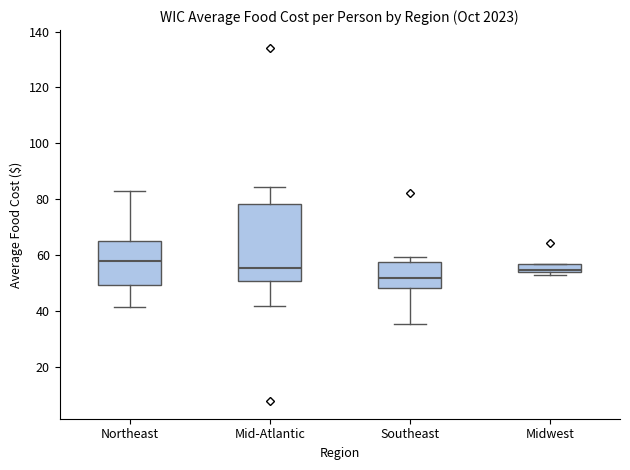

Where does the median line of the box for Southeast sit on the y-axis? The values are not printed on the chart, so give them approximately, as read against the axis.

52